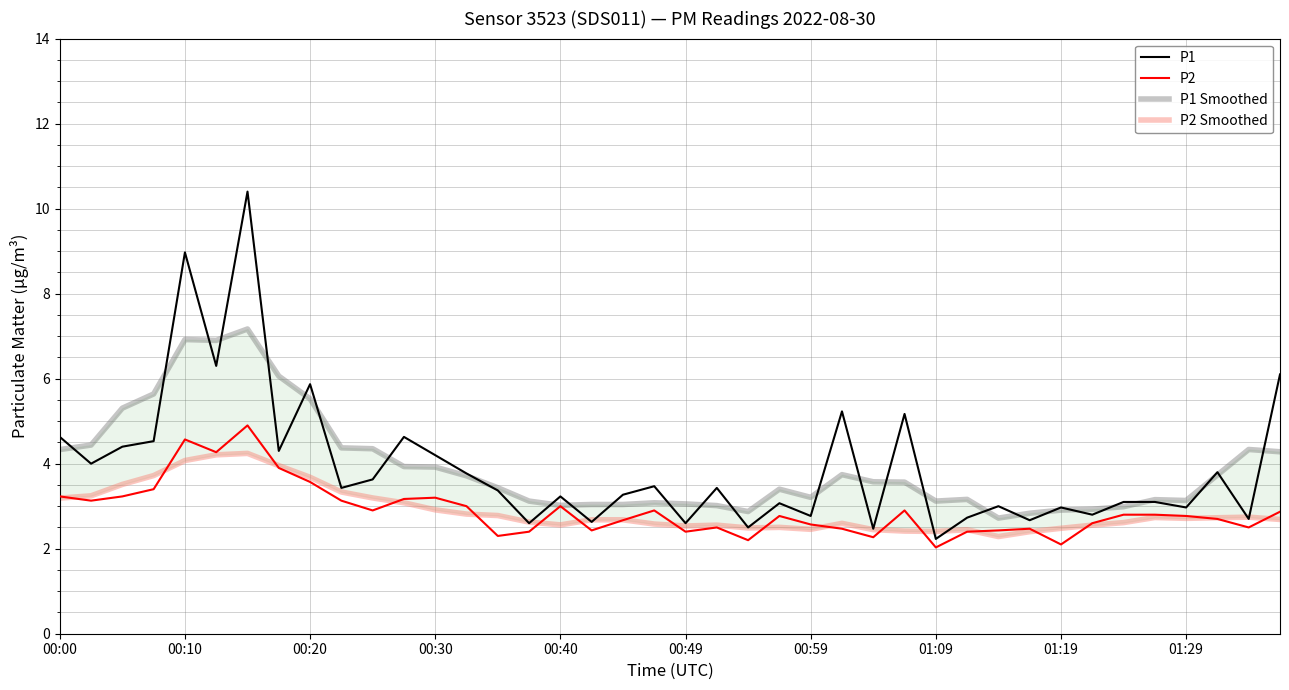

What is the total value across all series at 15?

10.7